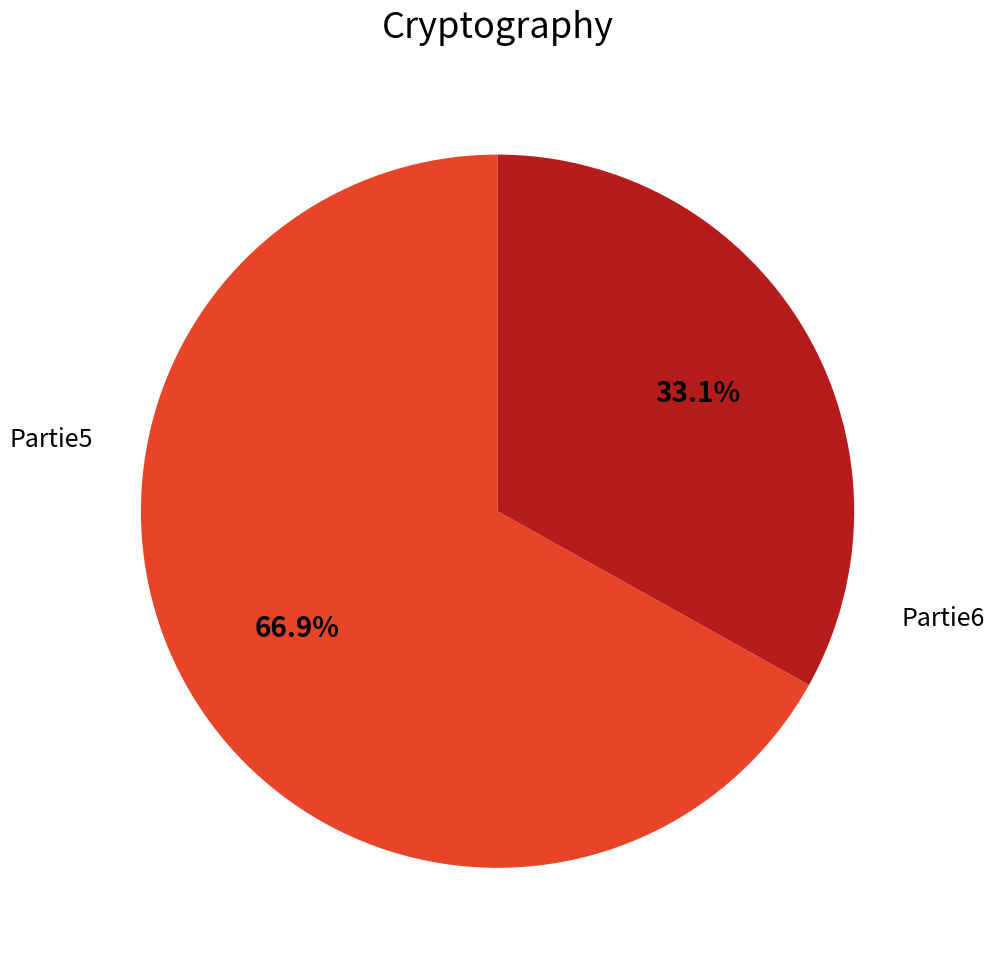

Is there a majority slice in this chart?

Yes